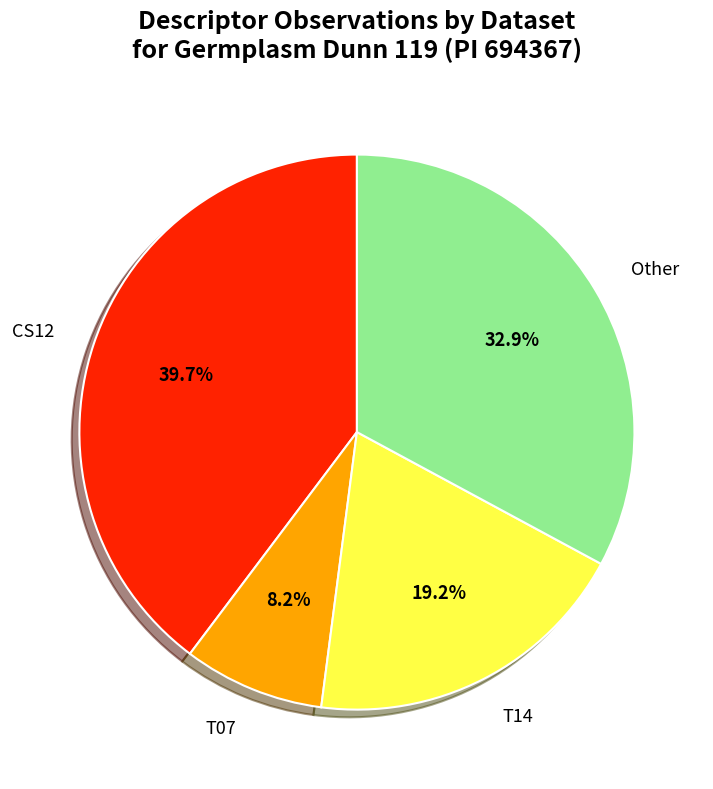

Is there a majority slice in this chart?

No